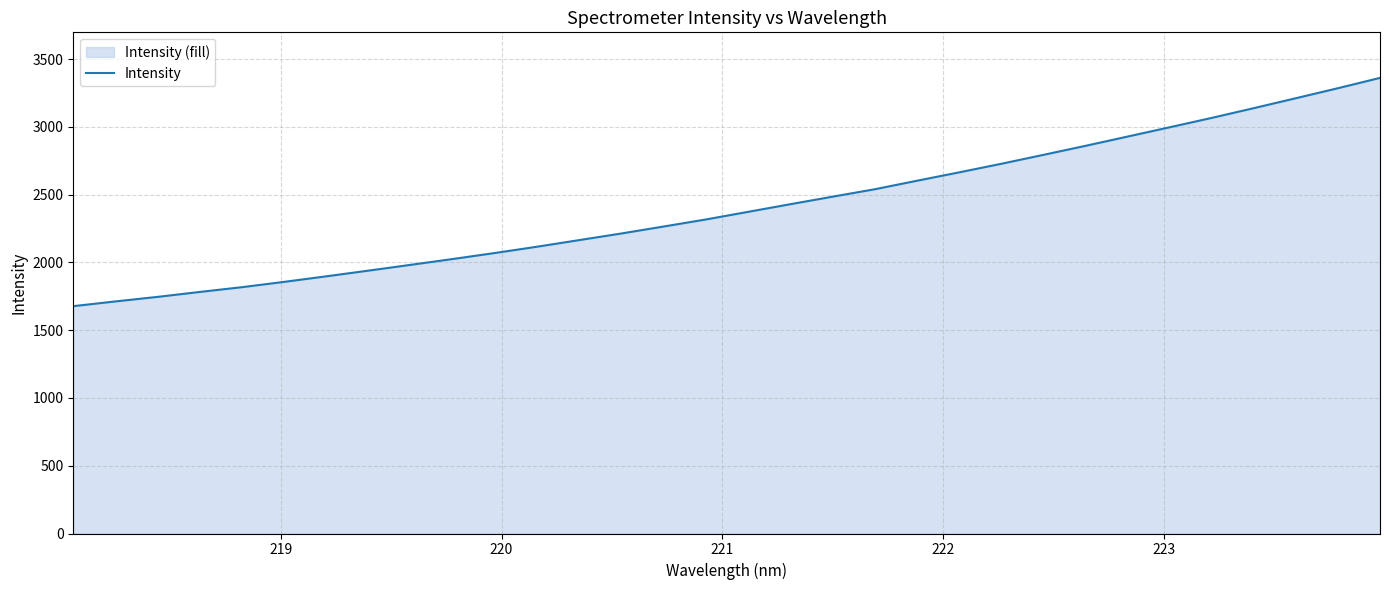

What is the difference between the maximum and minimum values?

1684.0